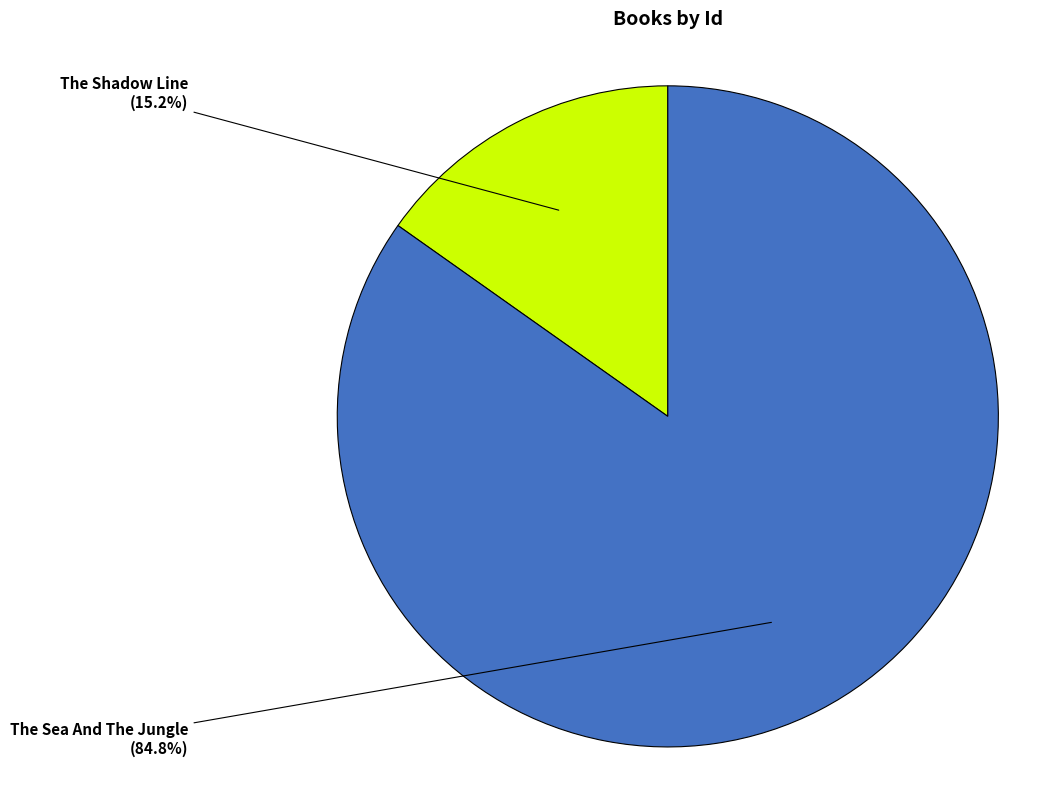

To the nearest percent, what portion does The Shadow Line represent?

15%